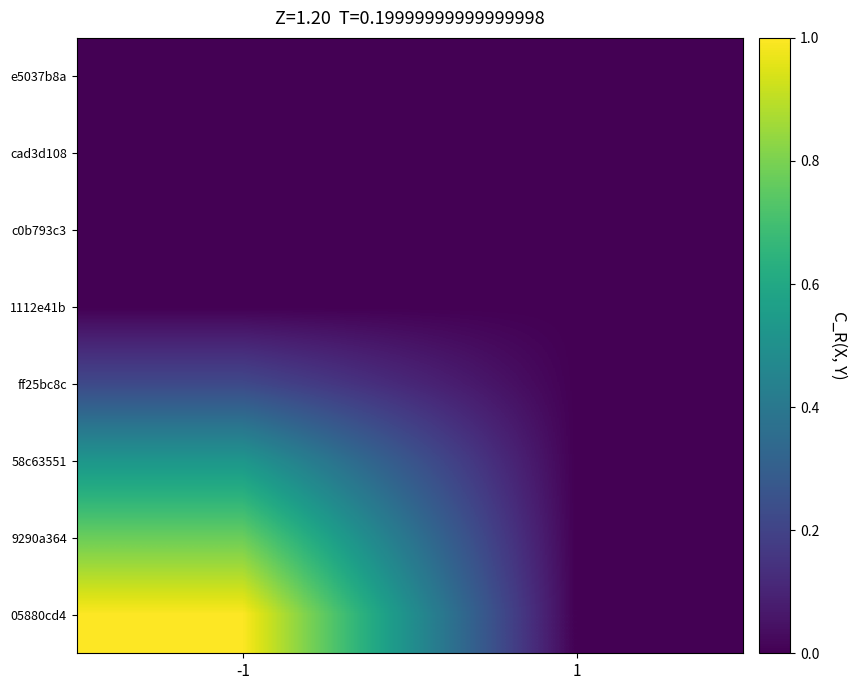

Reading left to right, transcribe all the data shown in this chart.

05880cd4: -1=1.0	1=0.0
9290a364: -1=0.8	1=0.0
58c63551: -1=0.5	1=0.0
ff25bc8c: -1=0.2	1=0.0
1112e41b: -1=0.0	1=0.0
c0b793c3: -1=0.0	1=0.0
cad3d108: -1=0.0	1=0.0
e5037b8a: -1=0.0	1=0.0